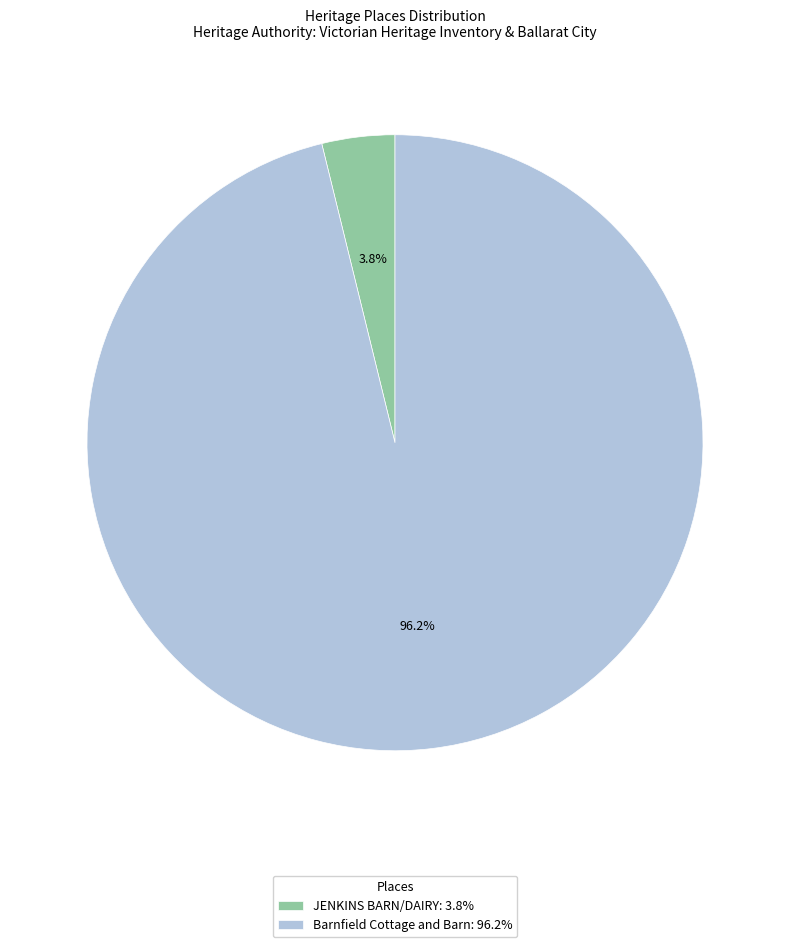

To the nearest percent, what percentage of the pie is Barnfield Cottage and Barn?

96%